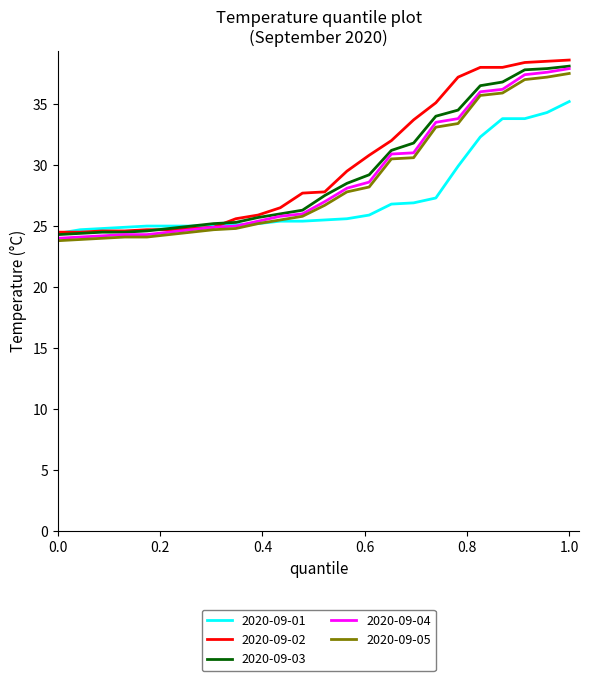

What is the minimum value shown in the chart?

23.8